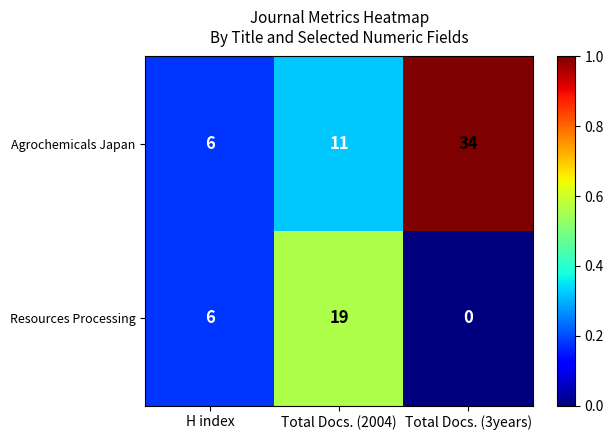

Which series has the largest range (max minus min)?

Agrochemicals Japan